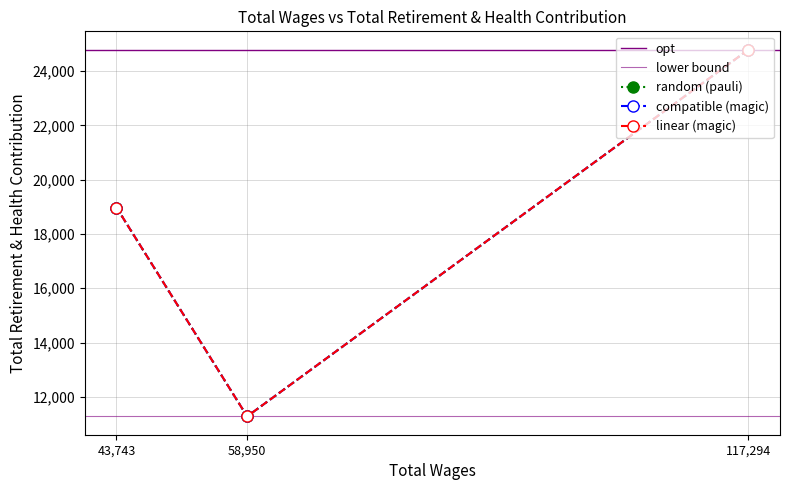

What is the approximate value at 43743.0, to the nearest 10?

18980